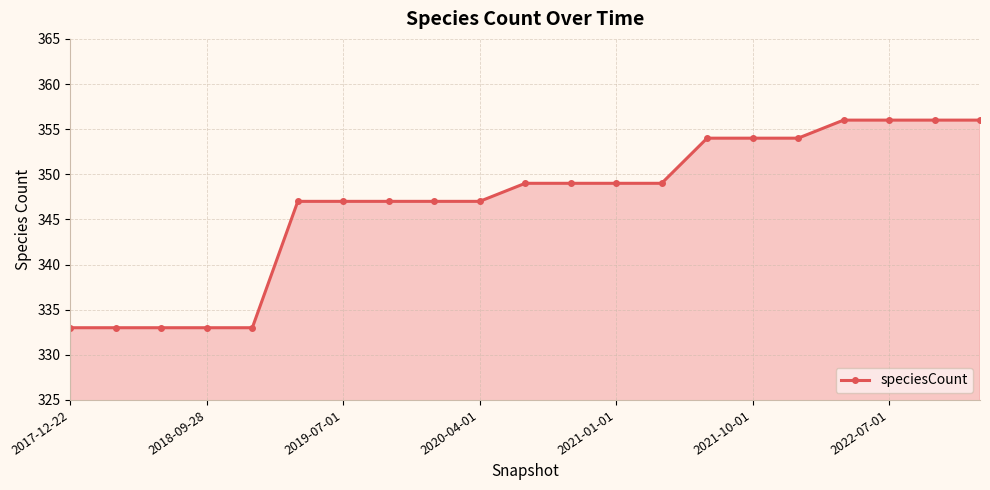

How many series are shown in this chart?

1